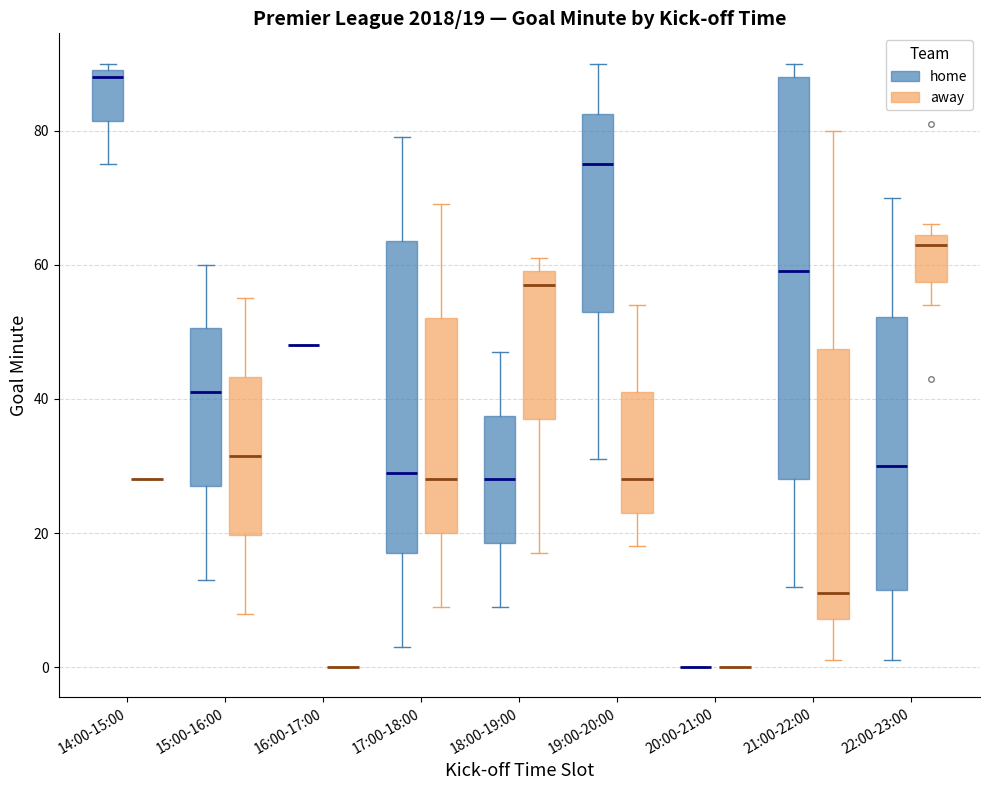

Which box is the tallest, from its lower edge to its upper edge?

21:00-22:00 (home)